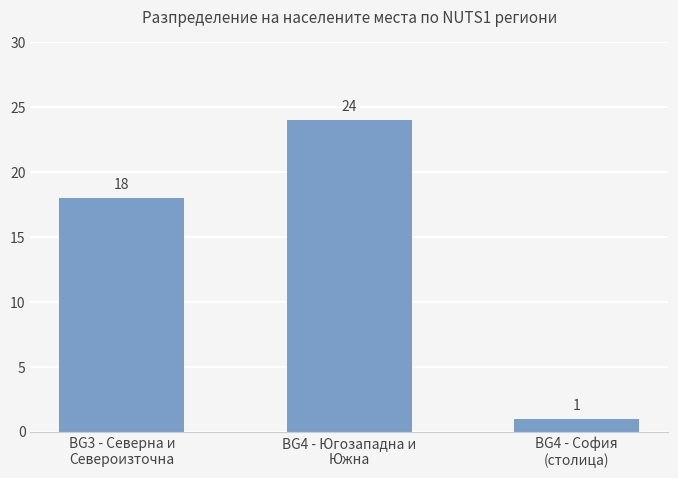

Which category has the highest value across all series?

BG4 - Югозападна и
Южна